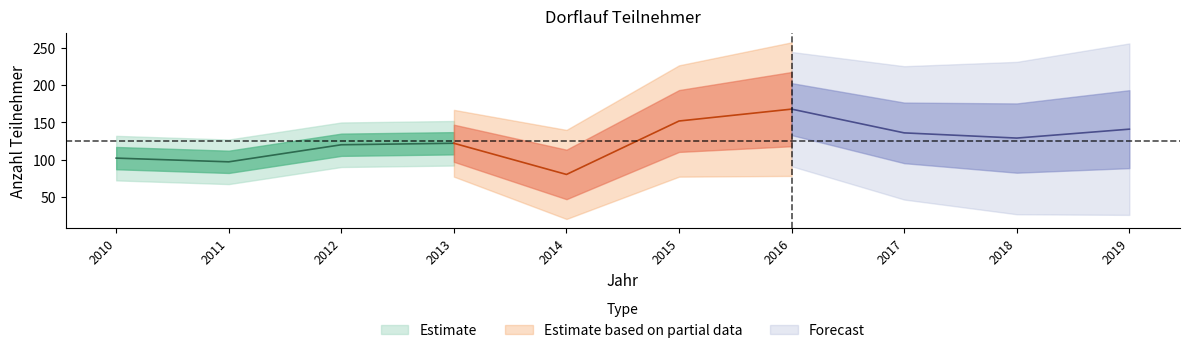

Is it true that the value at 2017 is 136?

True